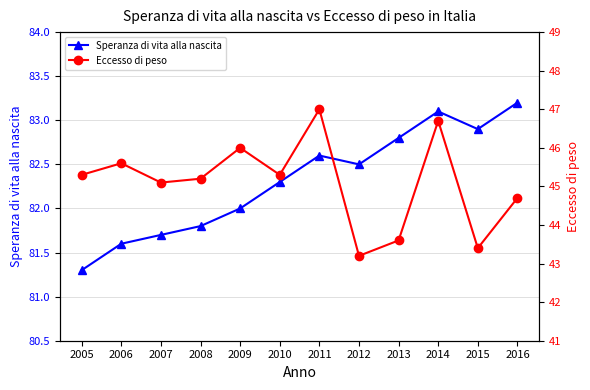

What is the difference between the Eccesso di peso values at 2006 and 2015?

2.2